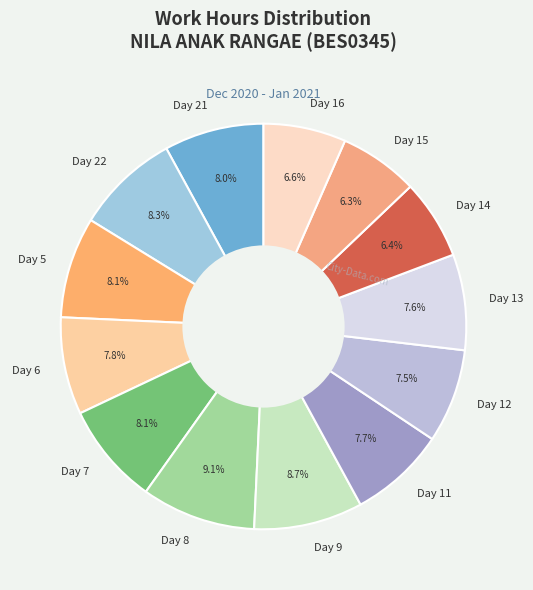

What is the ratio of the value at Day 6 to the value at Day 16?

1.2